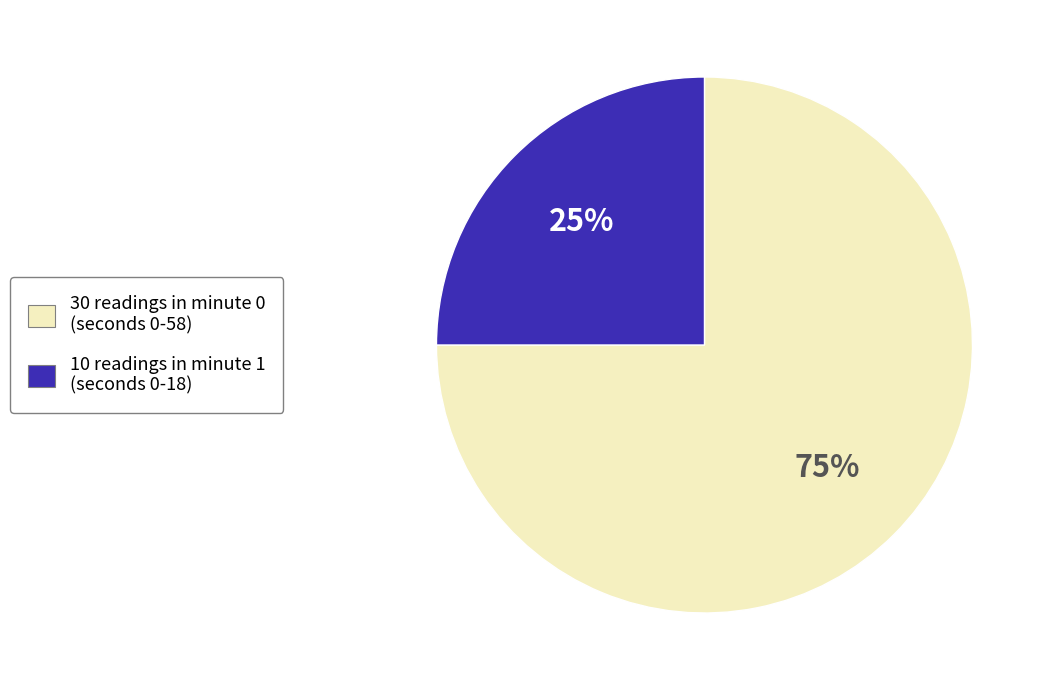

To the nearest percent, what is the difference between the largest and smallest slice percentages?

50%